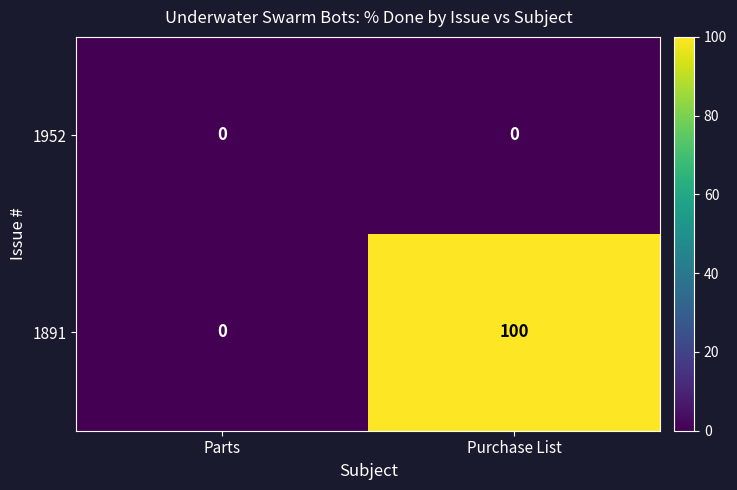

Reading left to right, what are all the values shown in this chart?

1952: 0	0
1891: 0	100